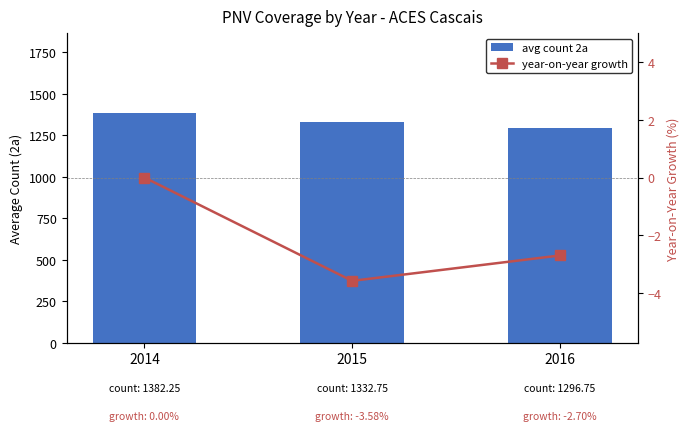

What is the highest value of the avg count 2a series?

1382.2